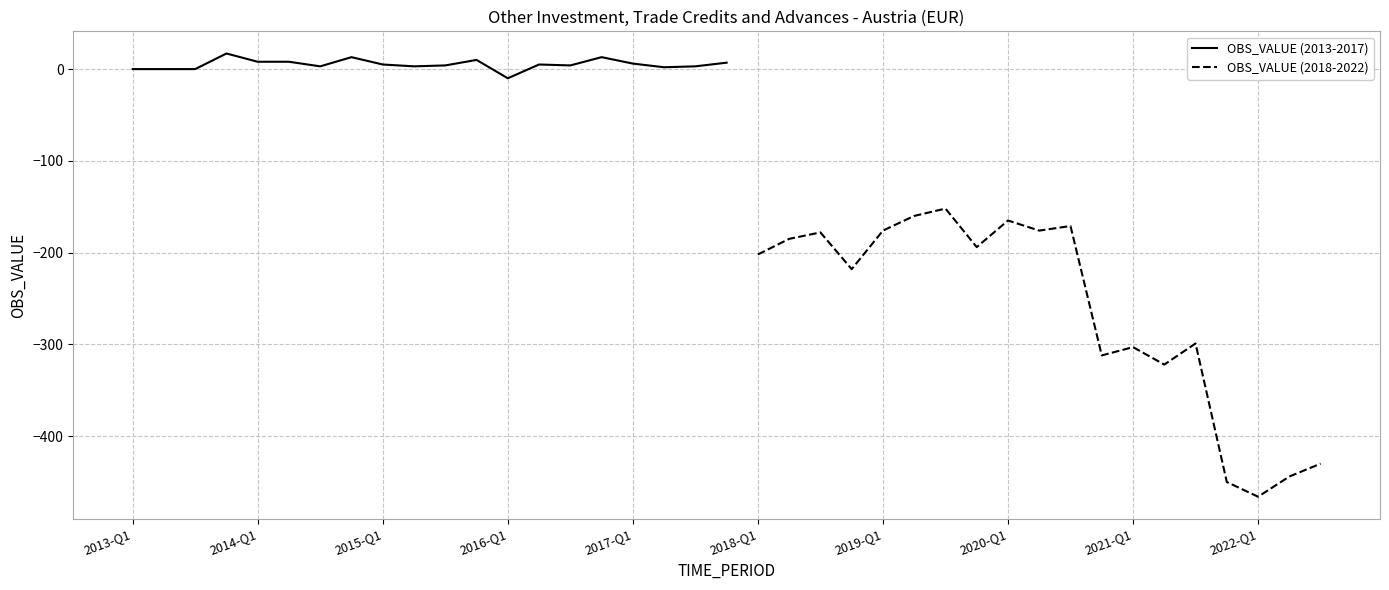

Is this an area chart (filled region under the line)?

No